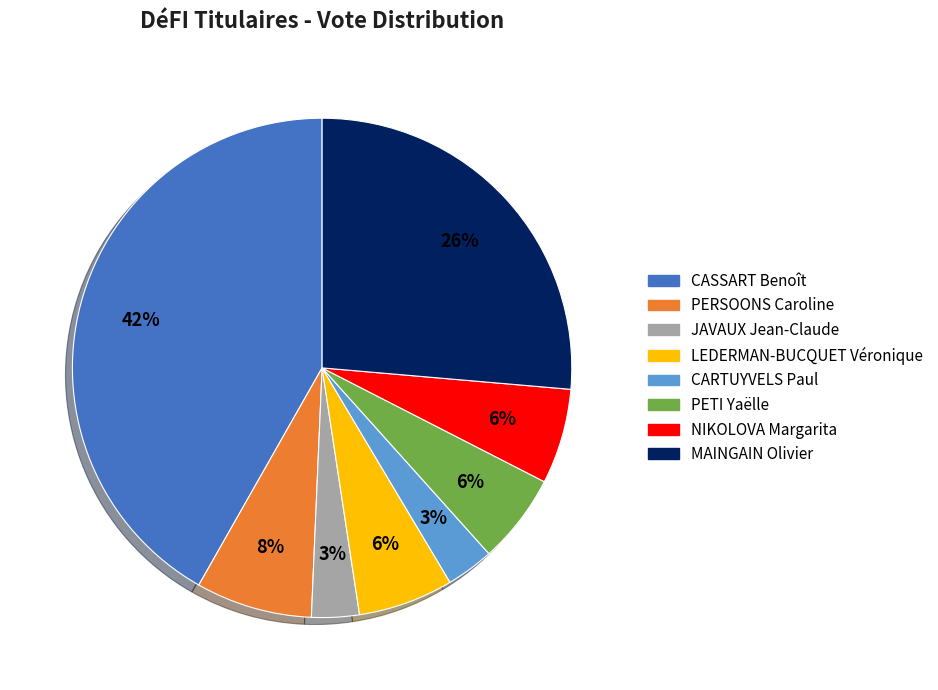

Is the sum of CARTUYVELS Paul and PERSOONS Caroline greater than half?

No